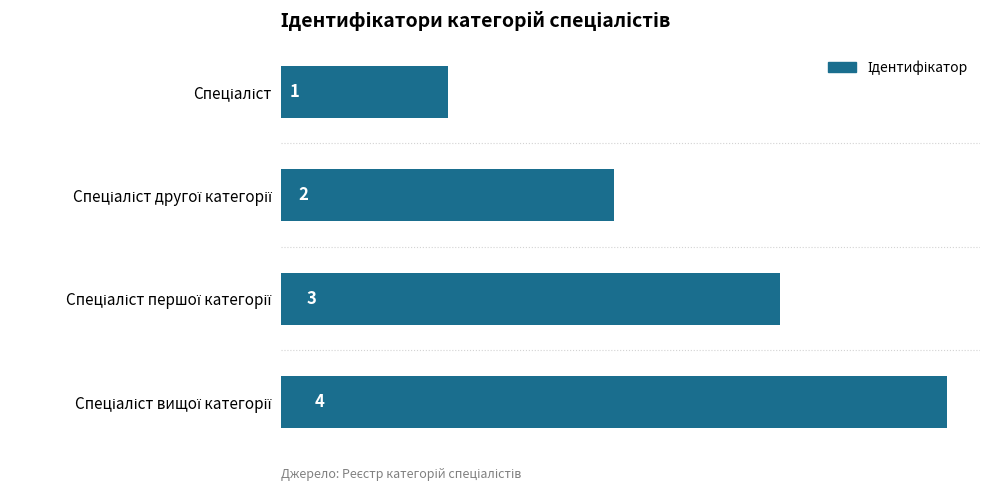

Count the values in the range 2 to 4.

3